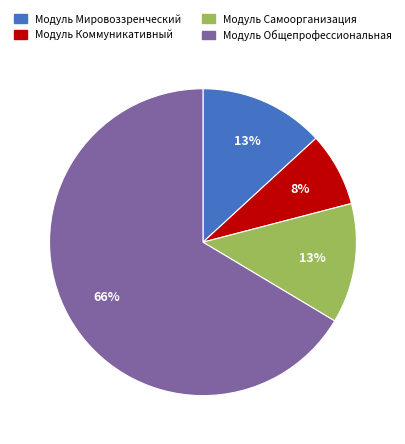

Is there a majority slice in this chart?

Yes